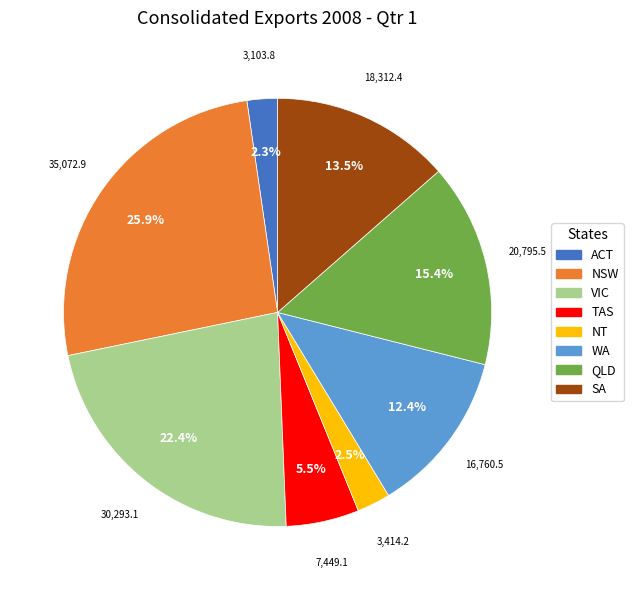

To the nearest percent, what is the difference between the largest and smallest slice percentages?

24%